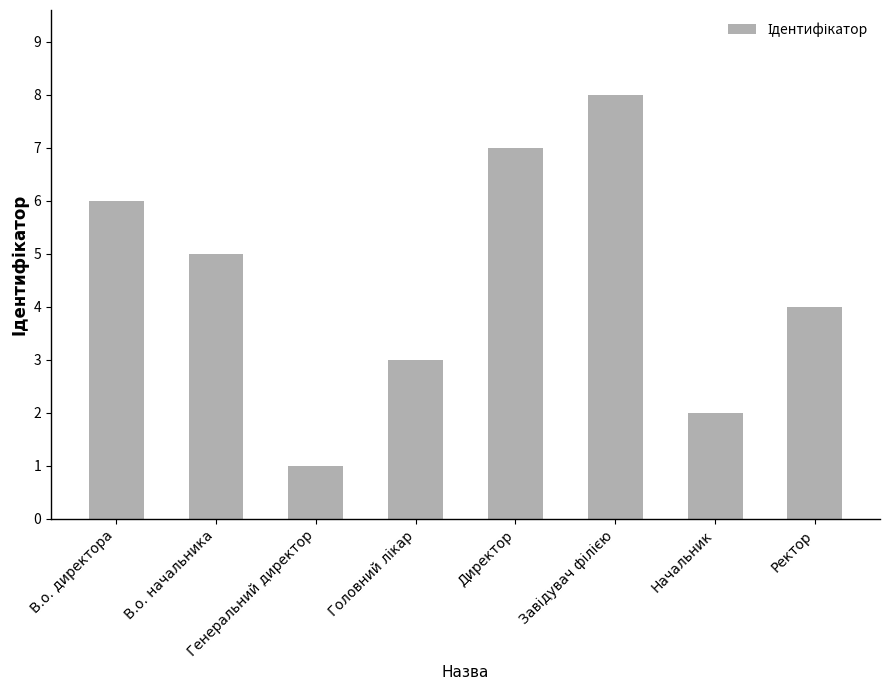

What is the maximum value shown in the chart?

8